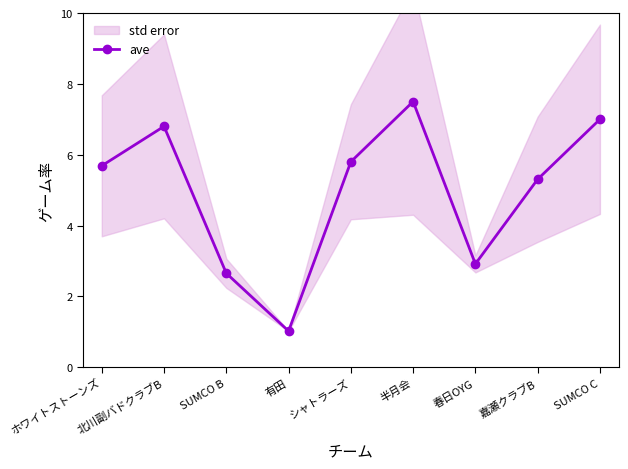

How many interior local peaks (higher than both neighbors) does the data have?

2